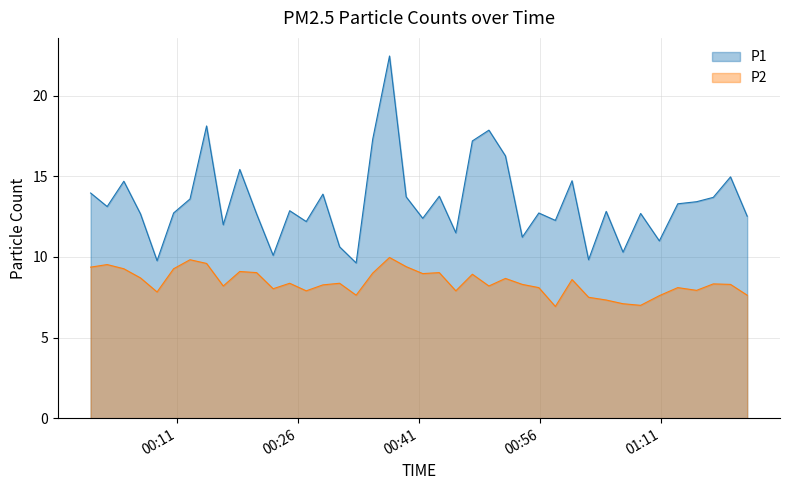

Which series has the largest total across all categories?

P1